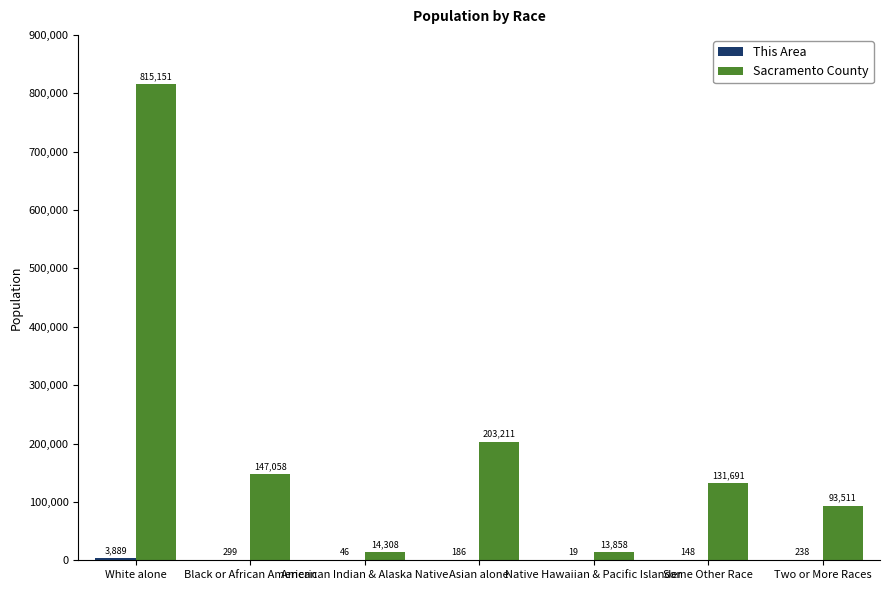

What is the maximum value shown in the chart?

815151